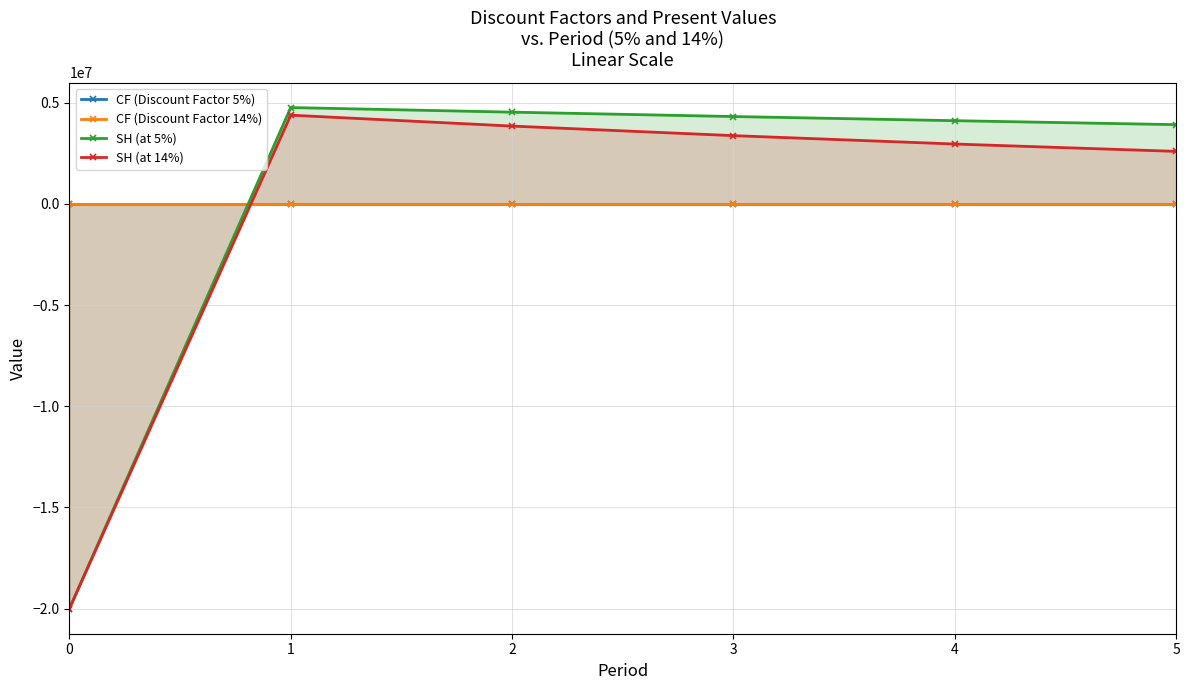

Is this an area chart (filled region under the line)?

No